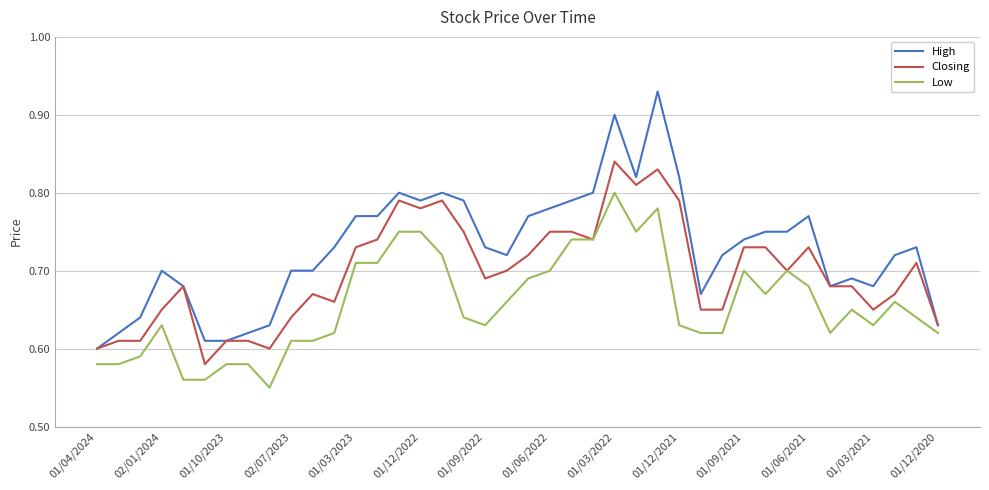

True or false: High and Low intersect in this chart.

False